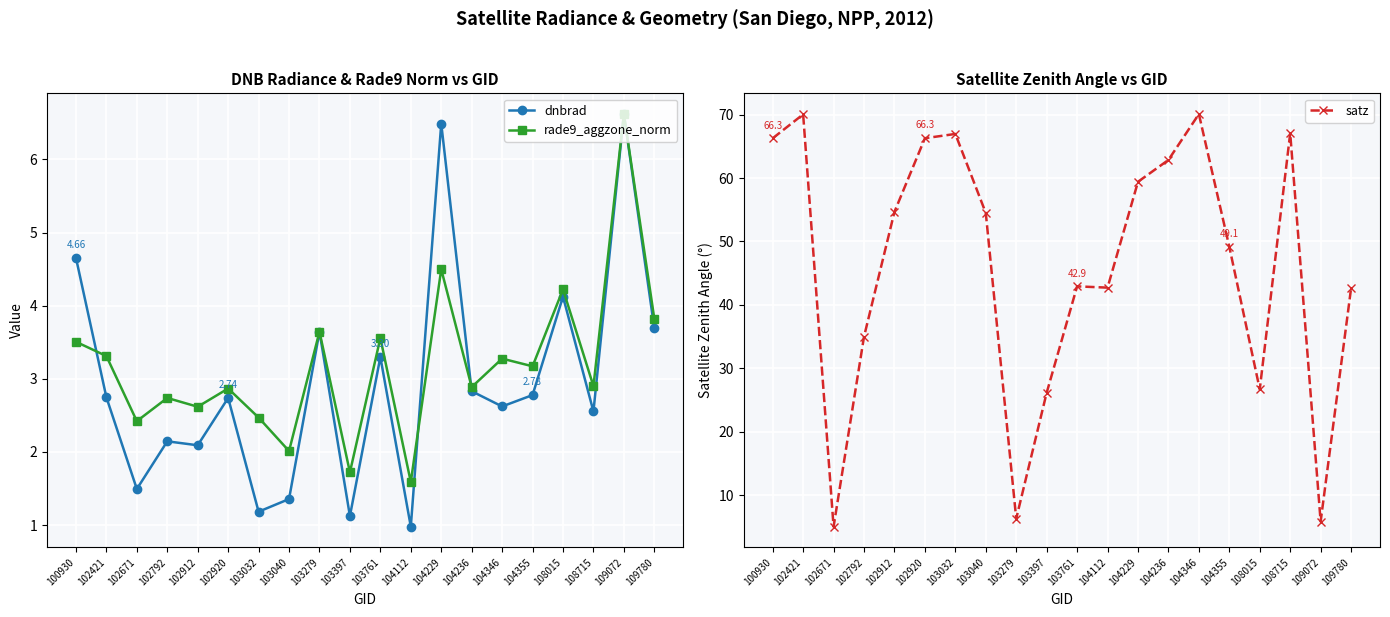

Where is the first local minimum for satz?

102671